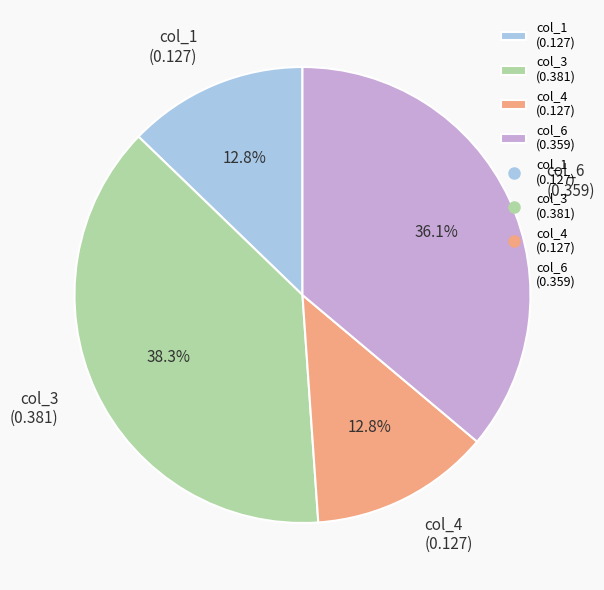

Which has a higher value, col_3 (0.381) or col_4 (0.127)?

col_3 (0.381)